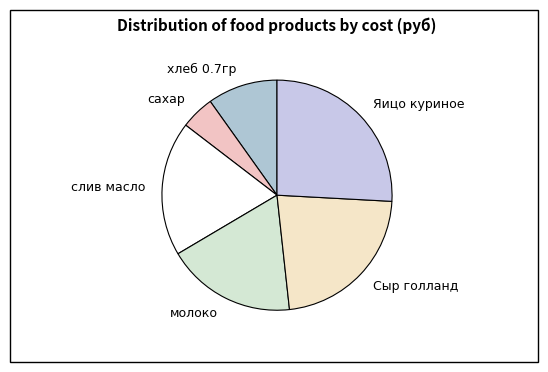

Between сахар and молоко, which is larger?

молоко